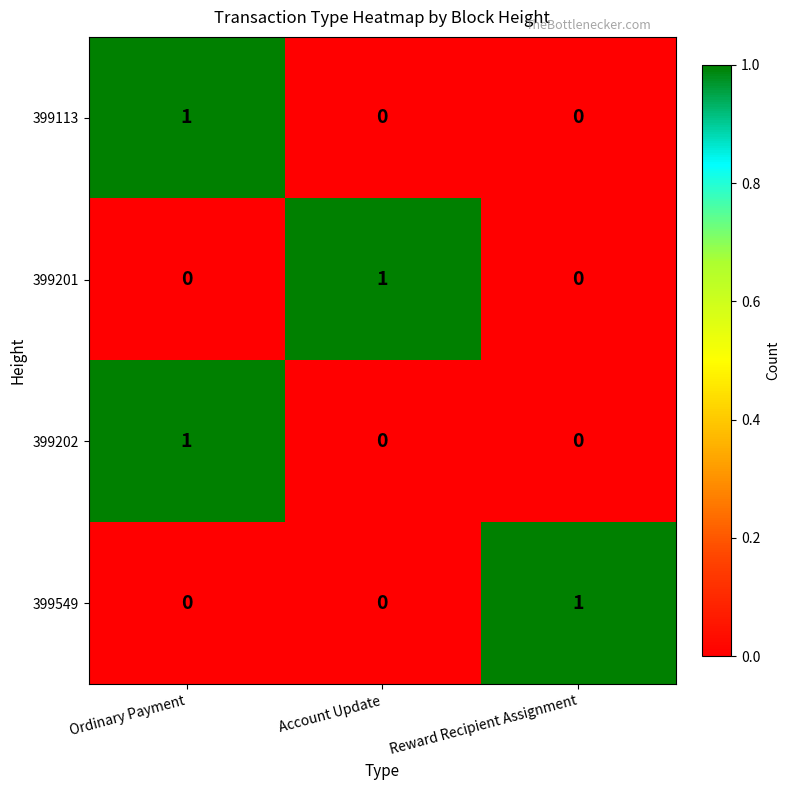

How many data points in 399113 are above 0?

1